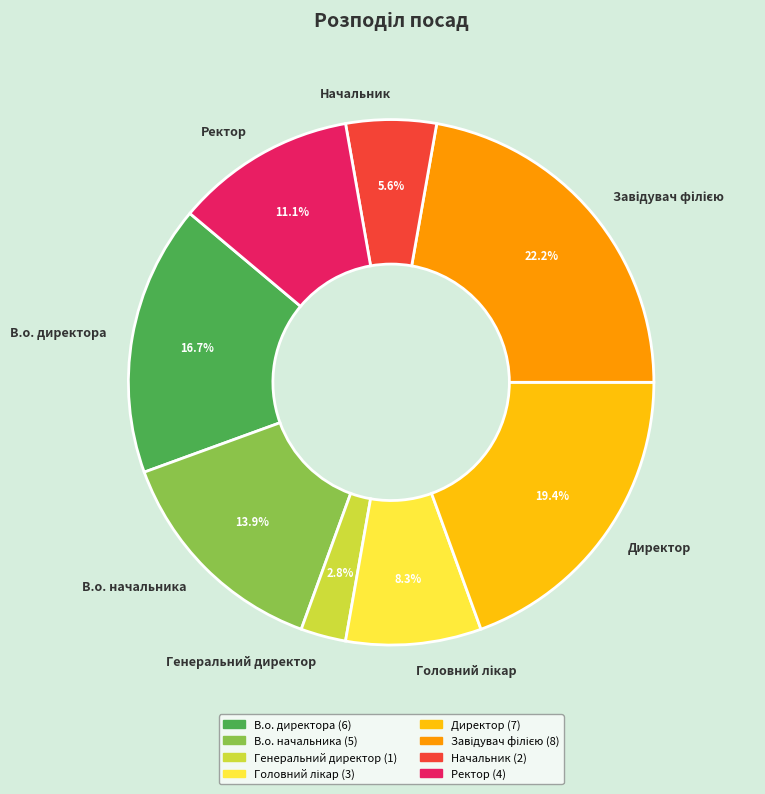

Does Начальник represent more than half of the total?

No